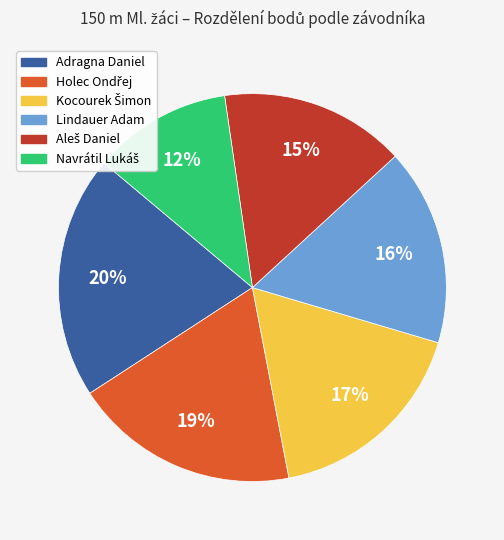

To the nearest percent, what percentage of the pie is Lindauer Adam?

16%